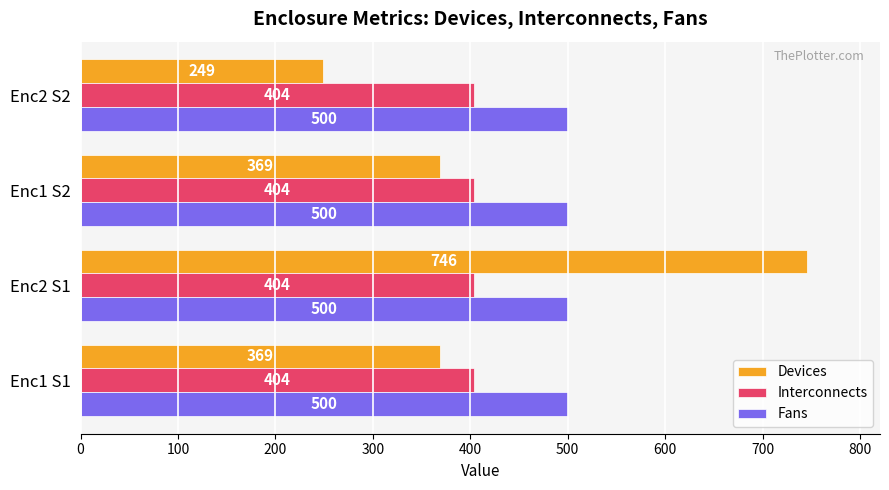

What is the sum of all Fans values?

2000